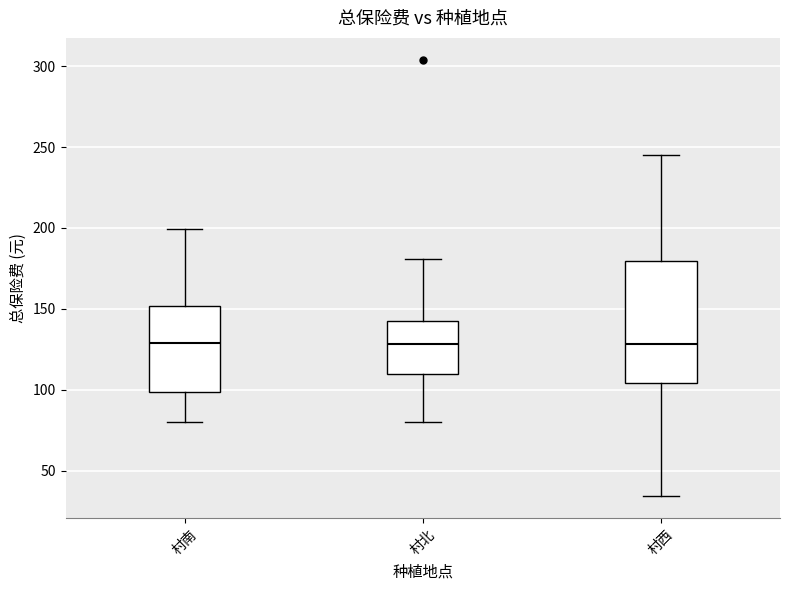

Which box is the tallest, from its lower edge to its upper edge?

村西